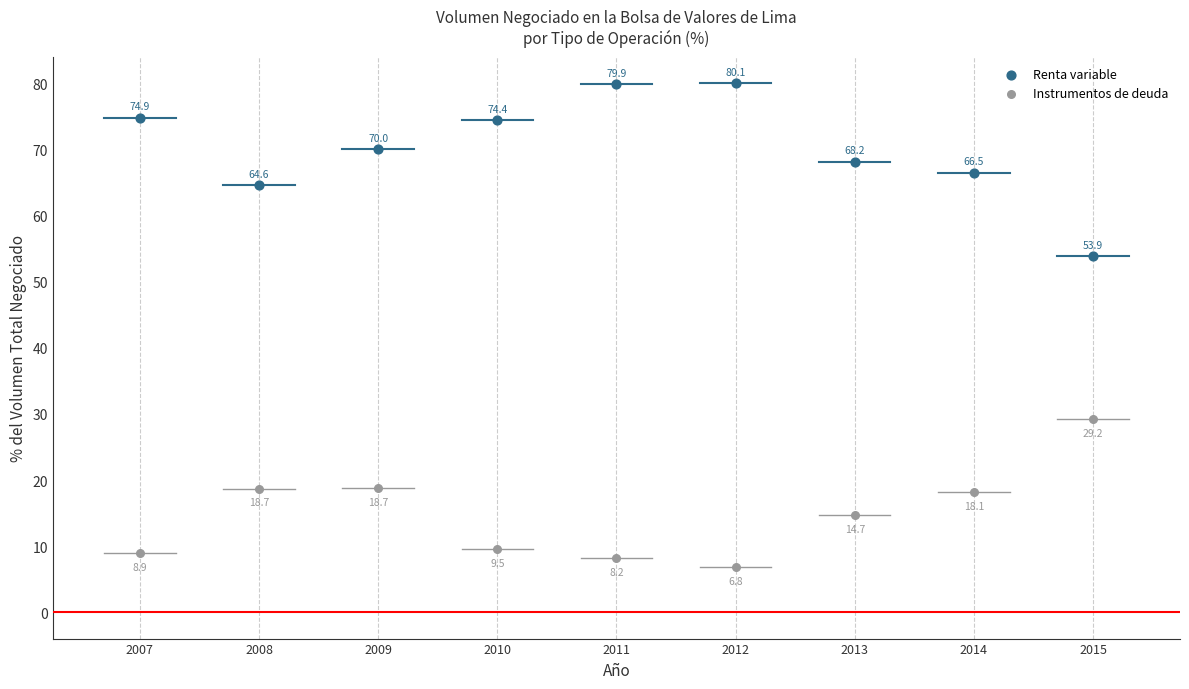

Across all data points, what is the range of X values (max minus min)?

8.0